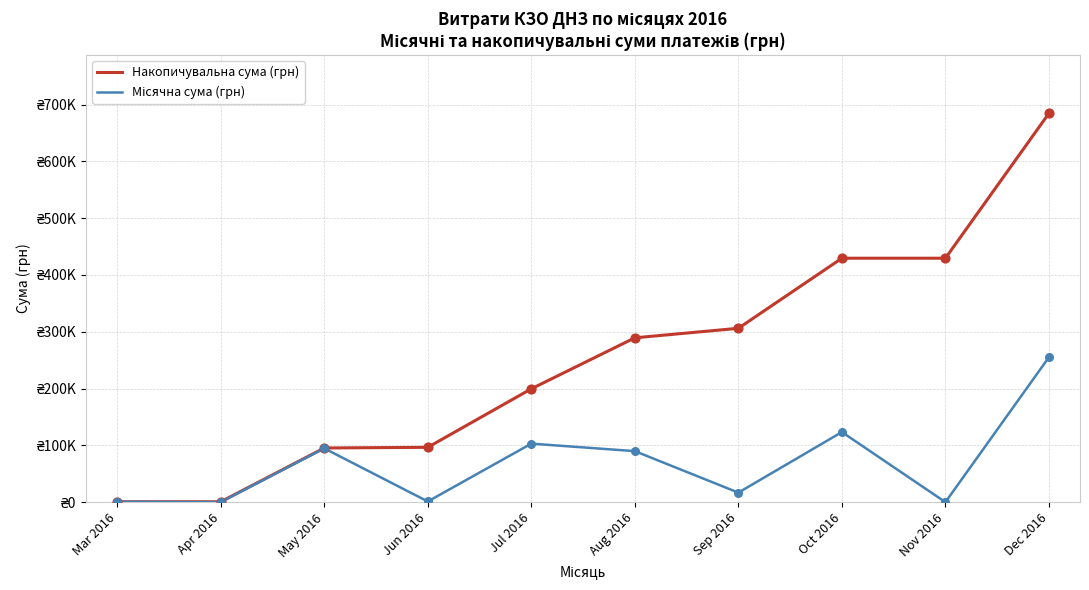

At which category is the sum across all series the highest?

Dec 2016